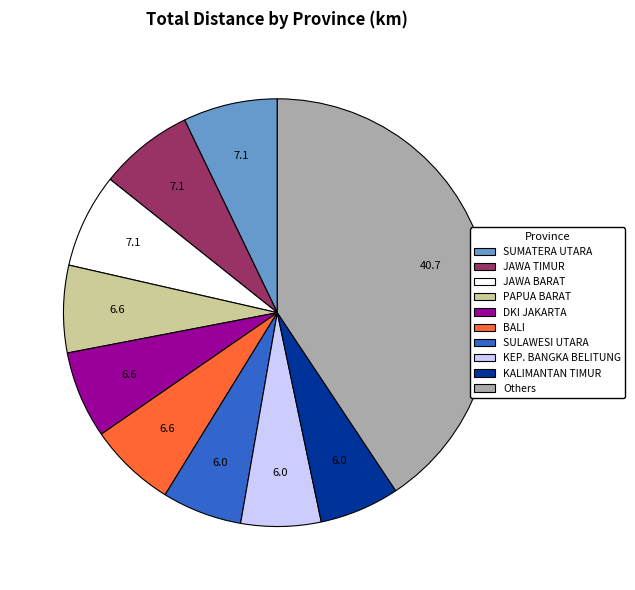

Is there a majority slice in this chart?

No